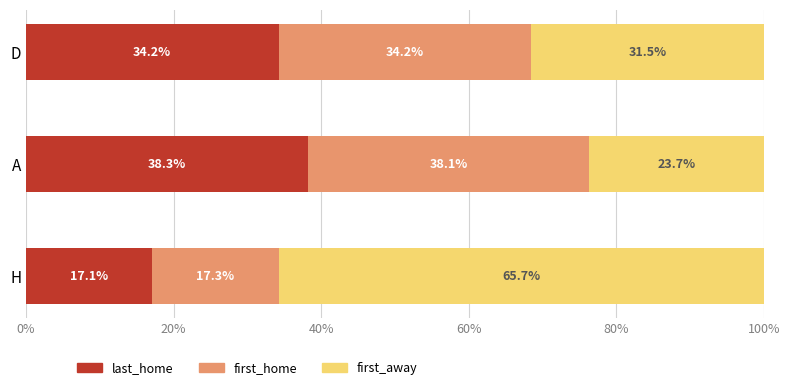

What is the minimum value for last_home?

17.1